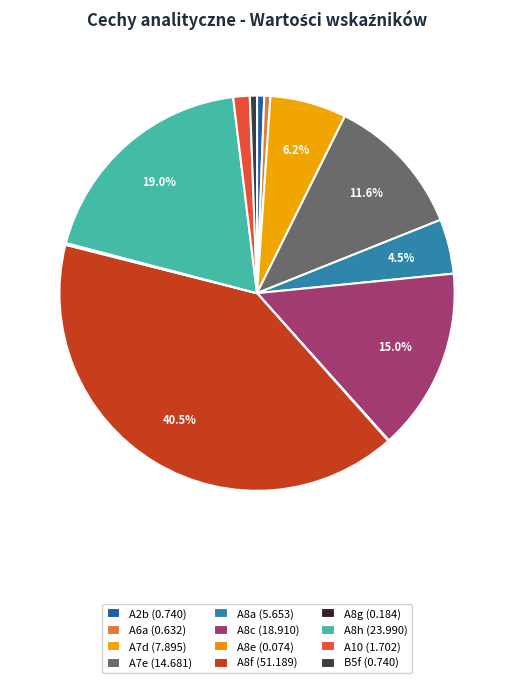

Rank the categories by value from lowest to highest.

A8e, A8g, A6a, A2b, B5f, A10, A8a, A7d, A7e, A8c, A8h, A8f